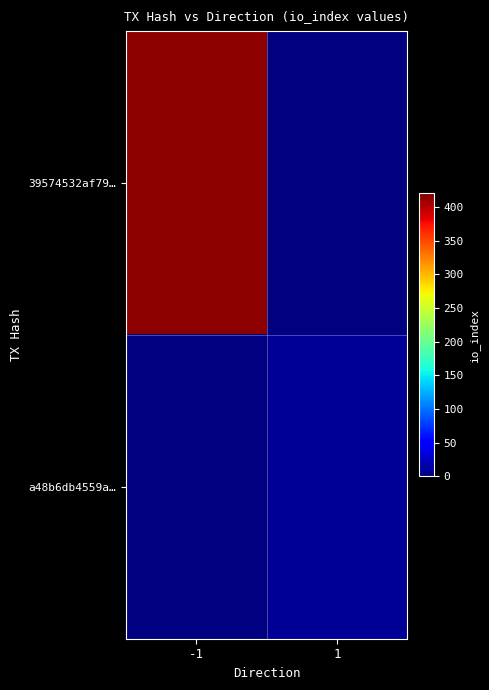

True or false: 39574532af79… has a value of 415.0 at -1.

True